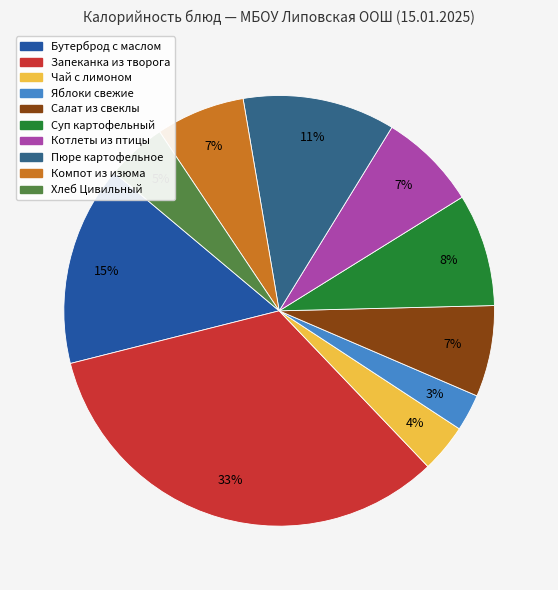

How many segments does this pie chart have?

10